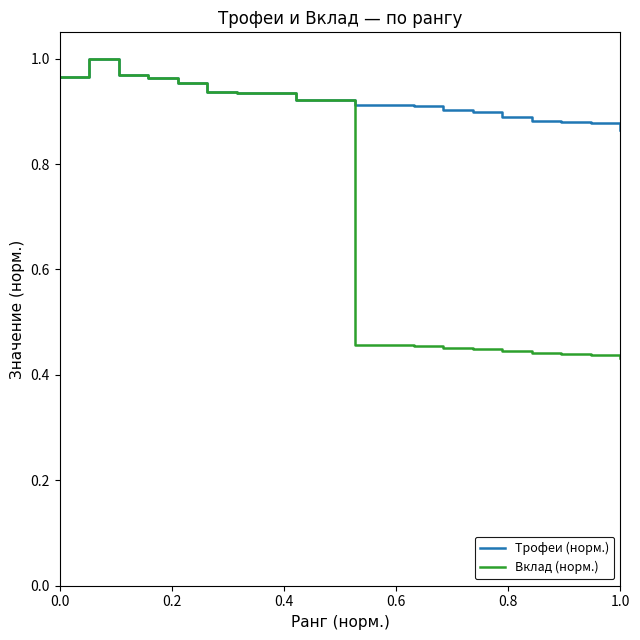

List the series in order of their overall mean, highest first.

Трофеи (норм.), Вклад (норм.)